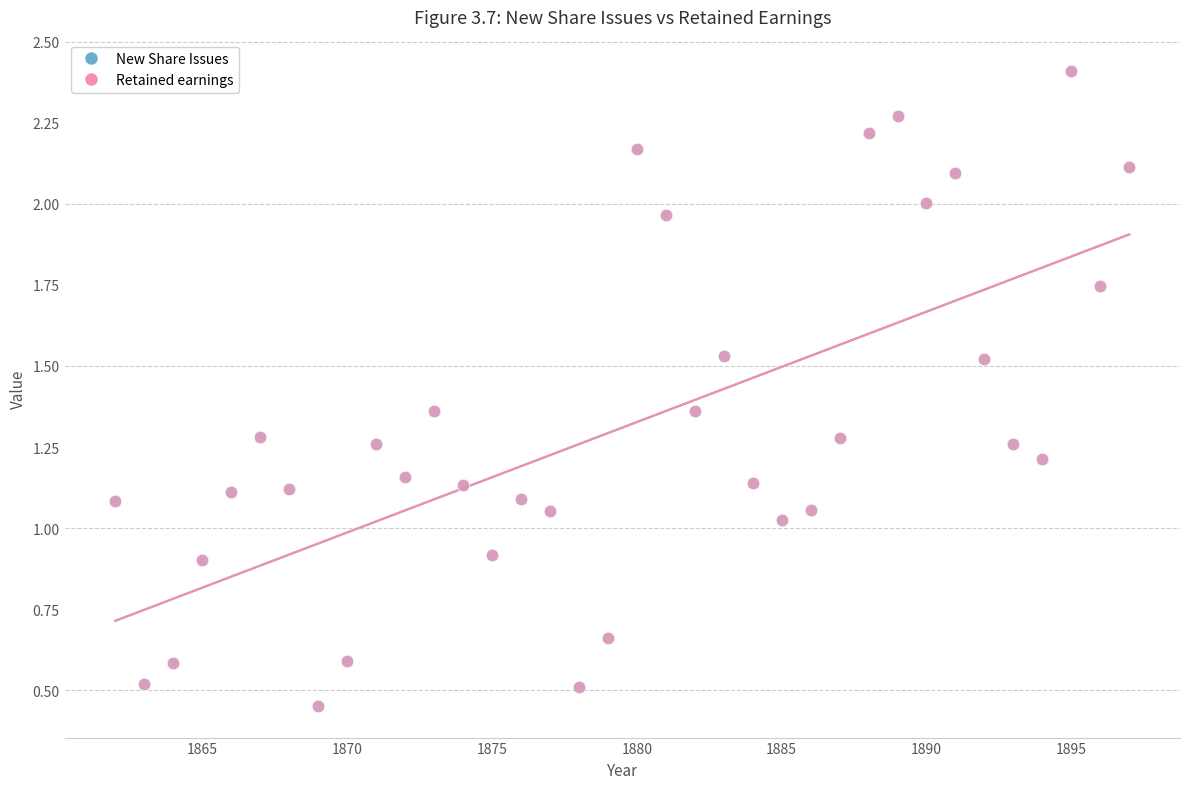

What are all the series names shown in the legend?

New Share Issues, Retained earnings